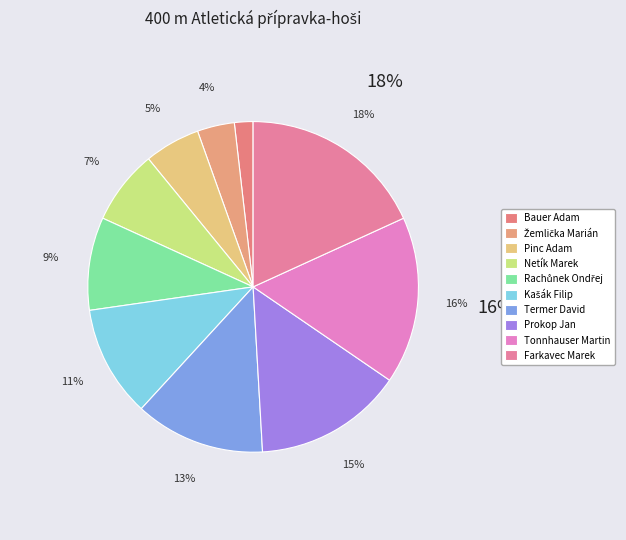

Which has a higher value, Bauer Adam or Netík Marek?

Netík Marek